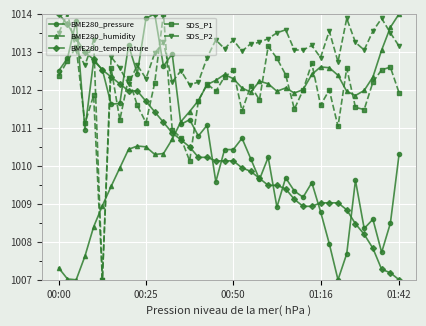

What is the lowest value of the BME280_temperature series?

1007.0